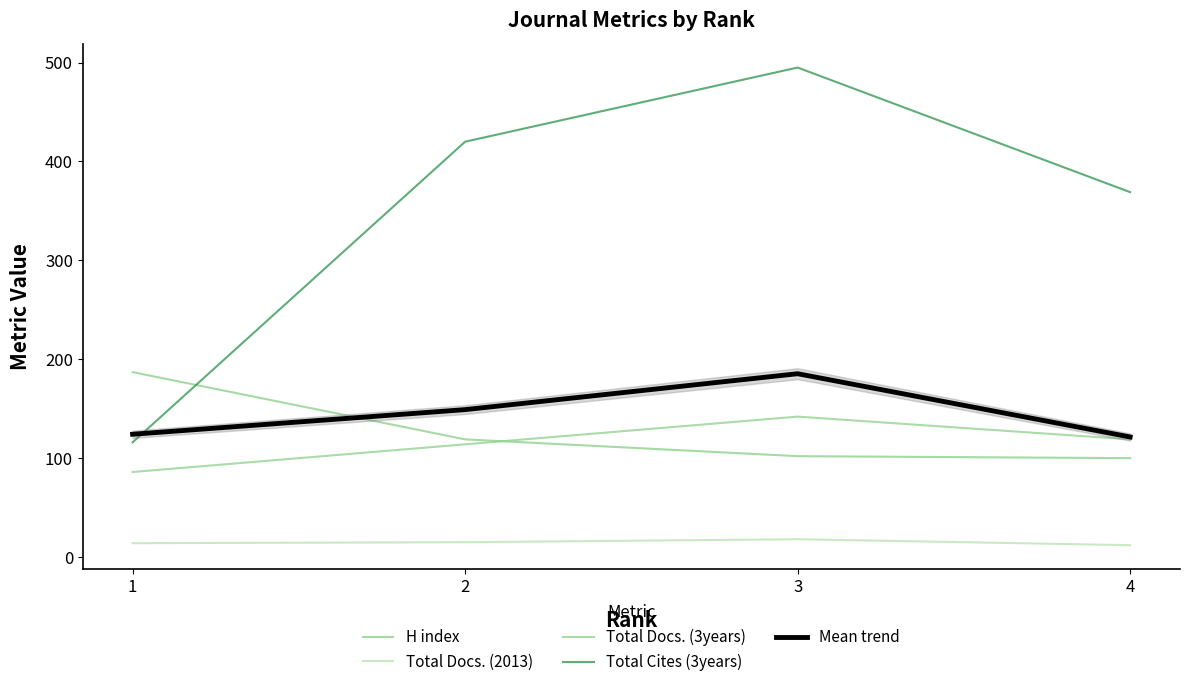

Reading left to right, transcribe all the data shown in this chart.

H index: 187.0	119.0	102.0	100.0
Total Docs. (2013): 14.0	15.0	18.0	12.0
Total Docs. (3years): 86.0	114.0	142.0	119.0
Total Cites (3years): 116.0	420.0	495.0	369.0
Mean trend: 124.2	149.1	185.4	121.4